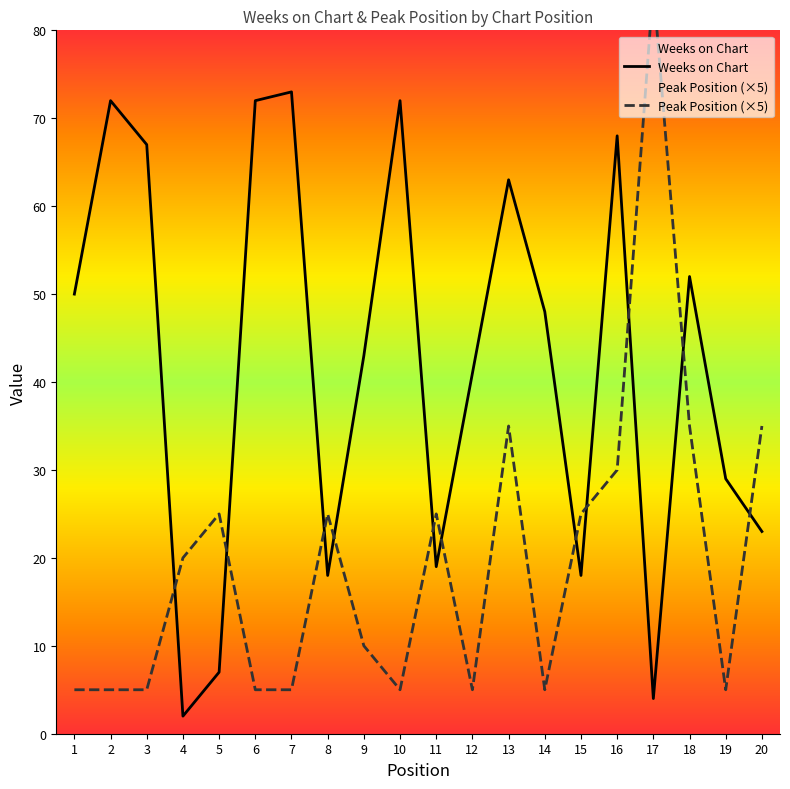

What is the spread (max minus min) of values at 3?

62